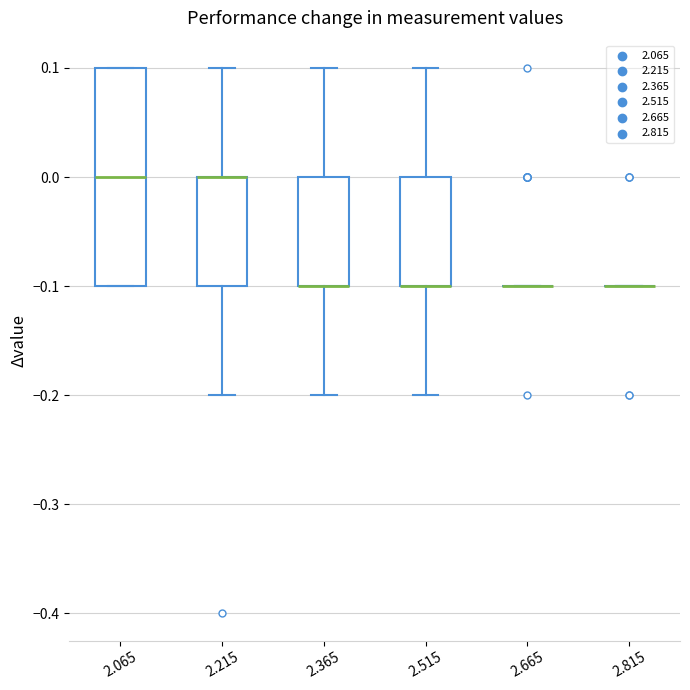

Comparing the boxes themselves (not the whiskers), which one is the tallest?

2.065